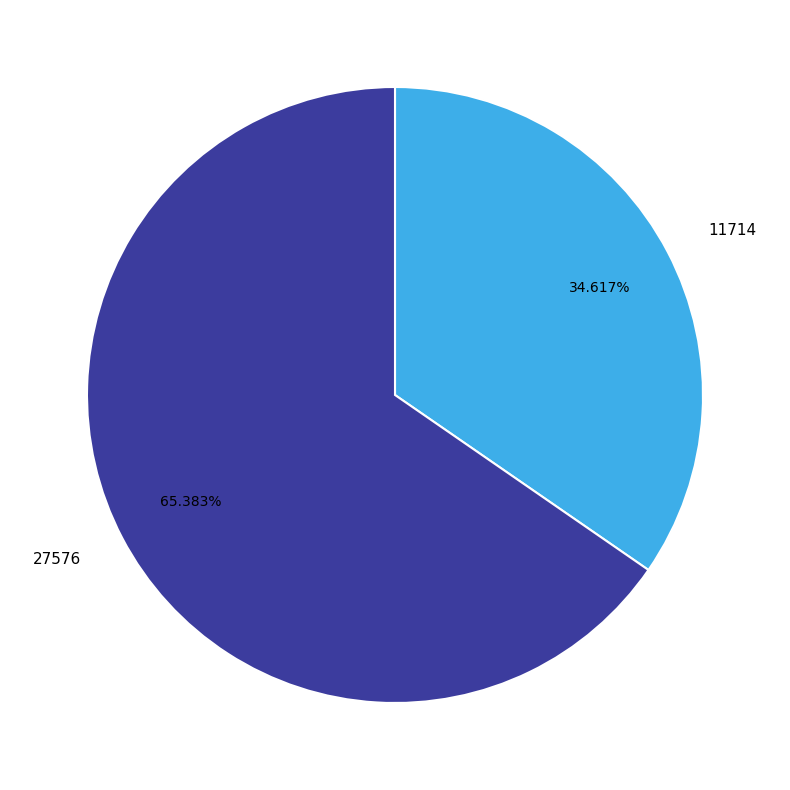

Which has a higher value, 11714 or 27576?

27576